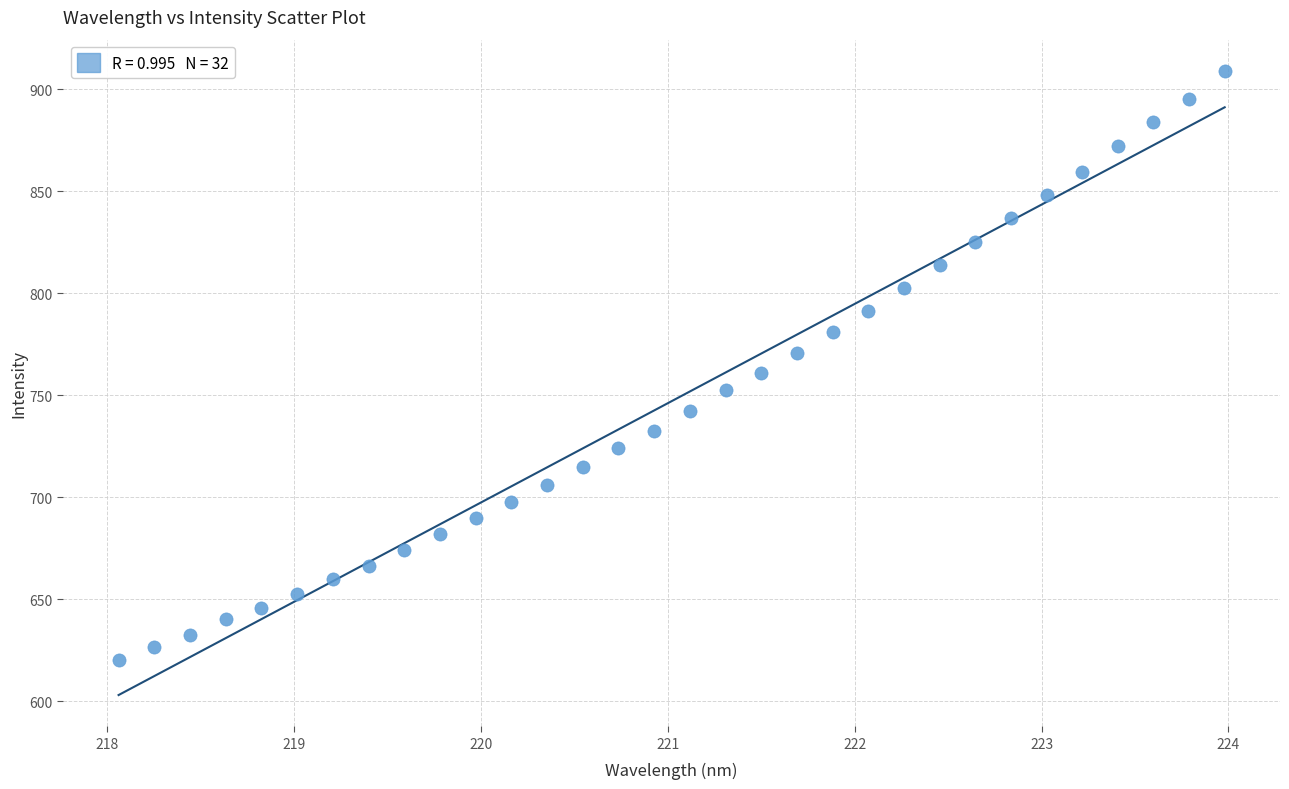

What is the range of Y values (max minus min)?

288.8